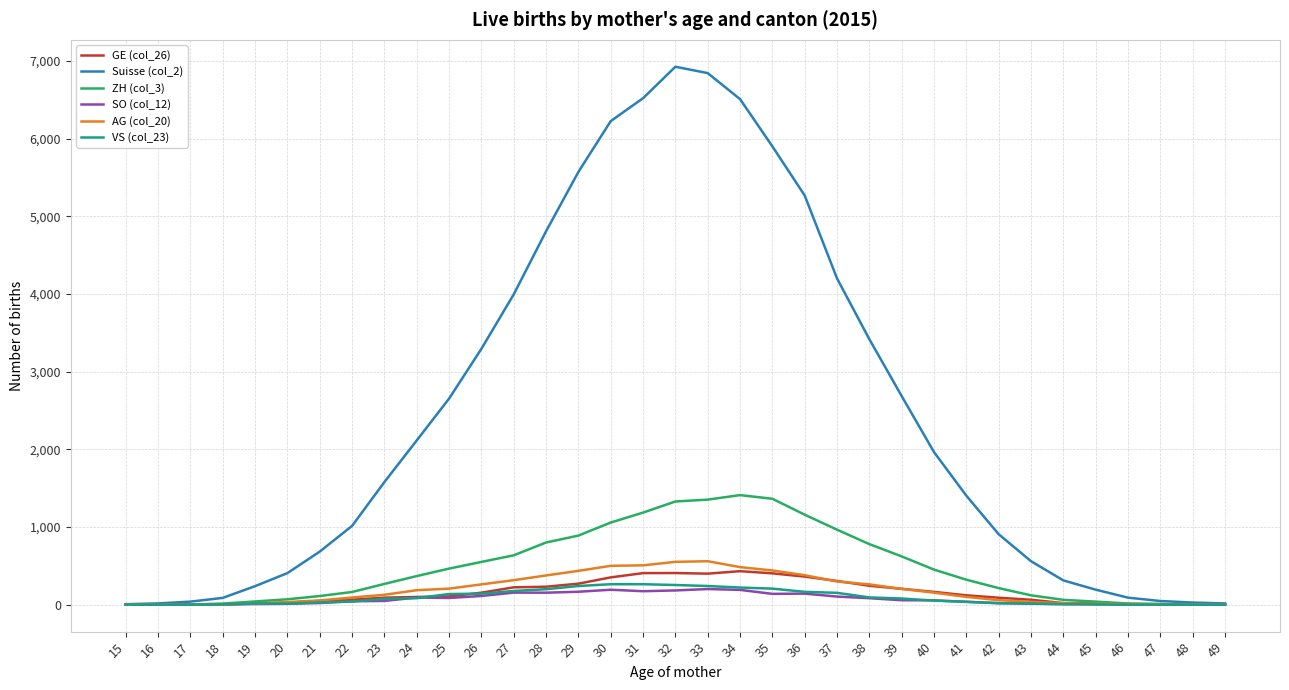

What is the maximum value for GE (col_26)?

432